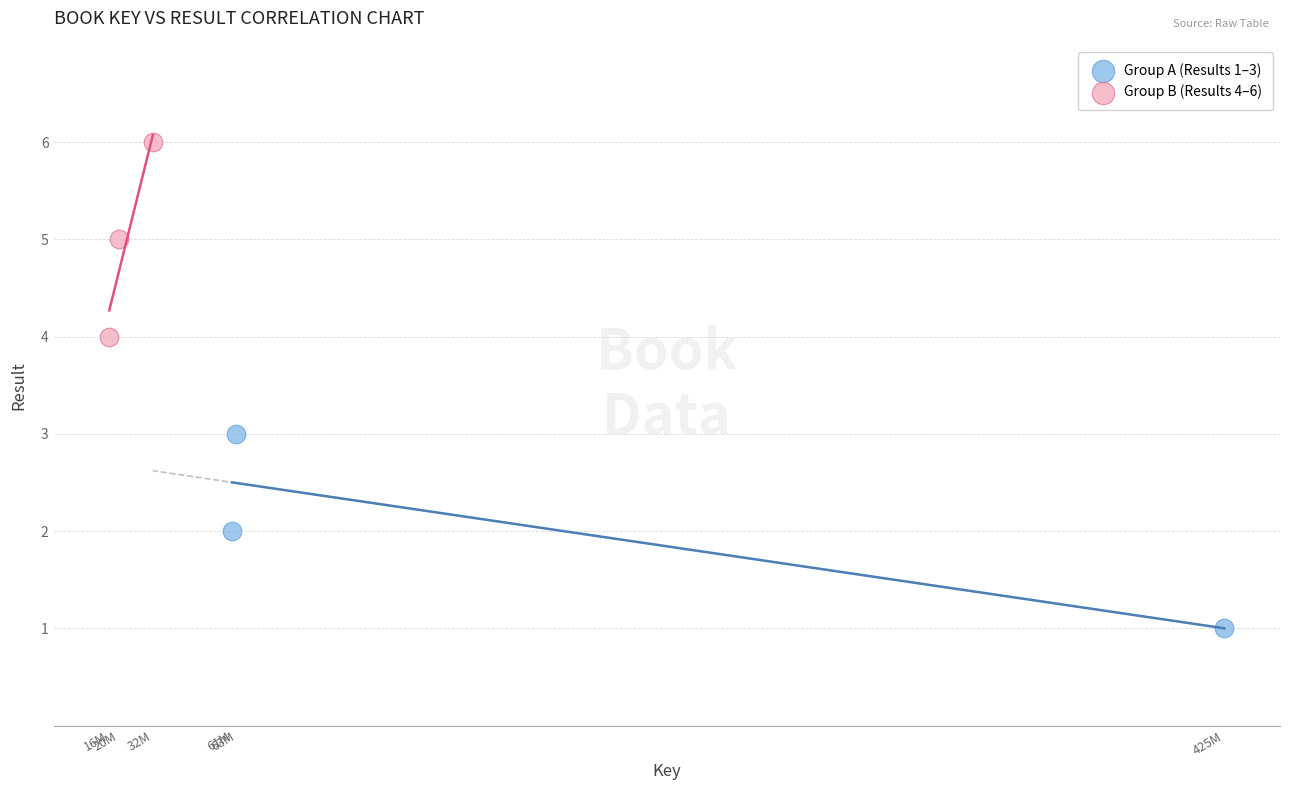

Which series reaches the maximum Y coordinate?

Group B (Results 4–6)